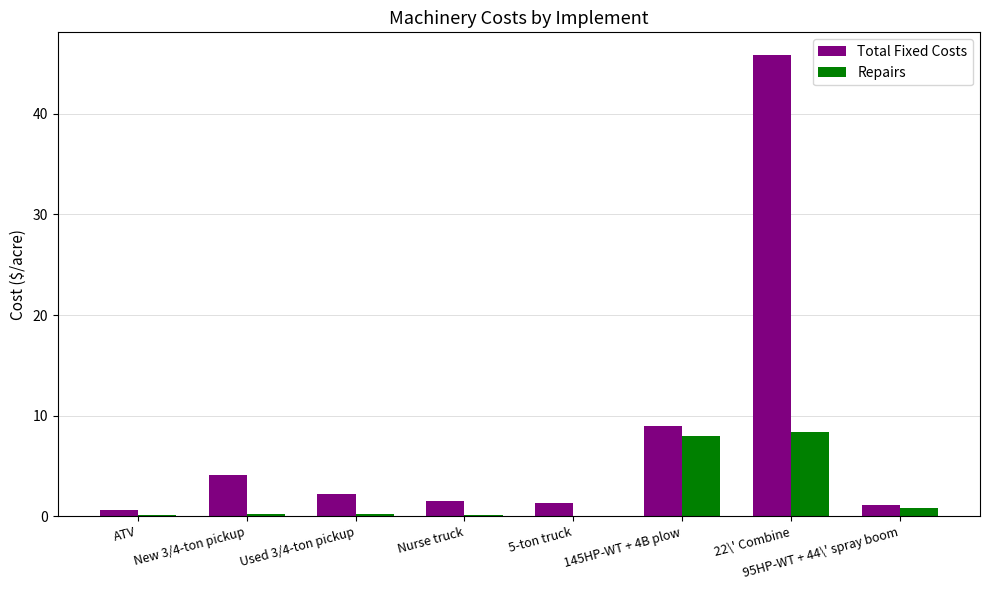

Which series has the widest spread of values?

Total Fixed Costs